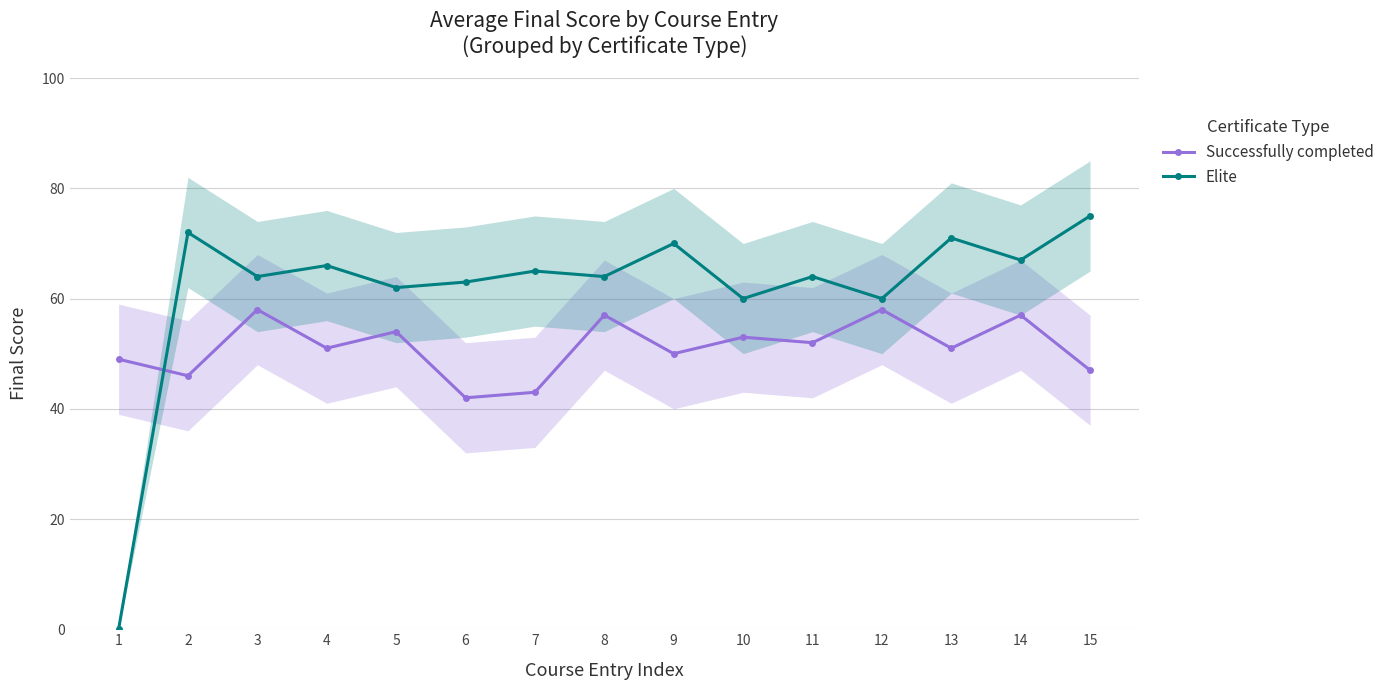

What is the difference between the maximum and second lowest values in the Elite series?

15